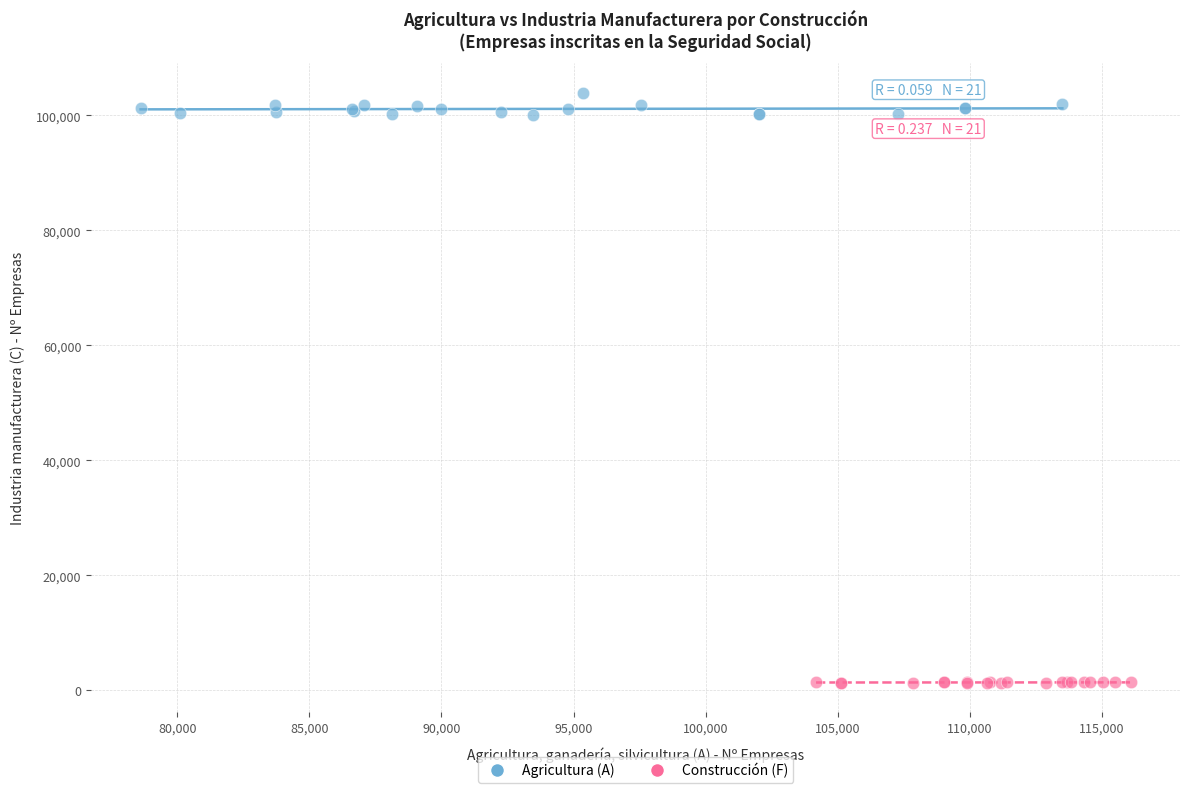

Which series reaches the maximum Y coordinate?

Agricultura (A)